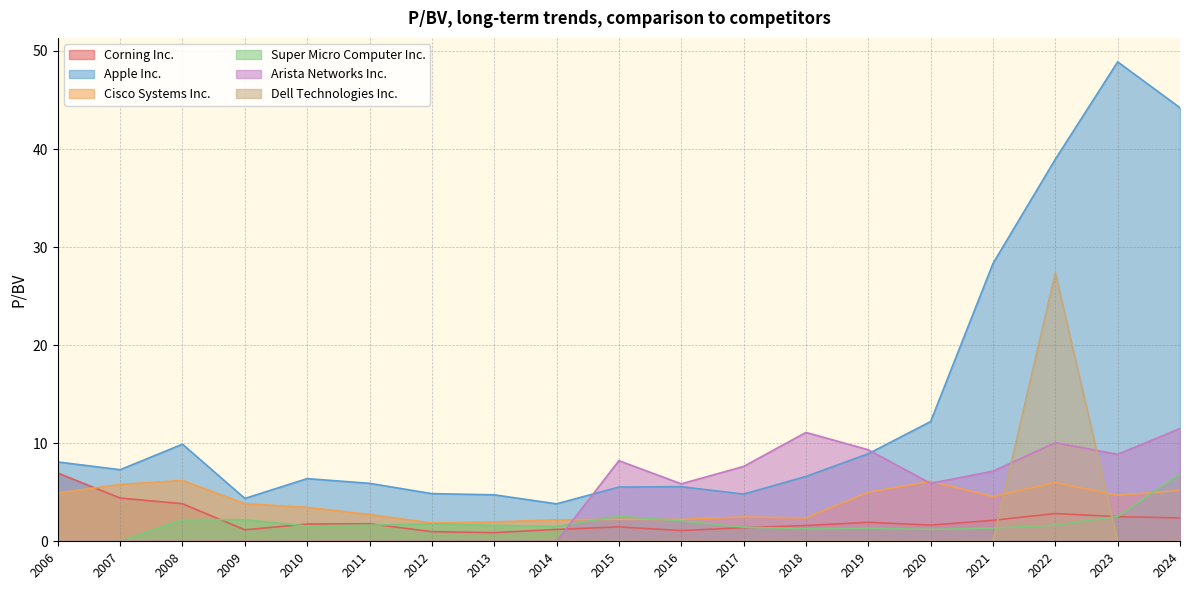

In Corning Inc., how many points are lower than both neighbors (excluding endpoints)?

4